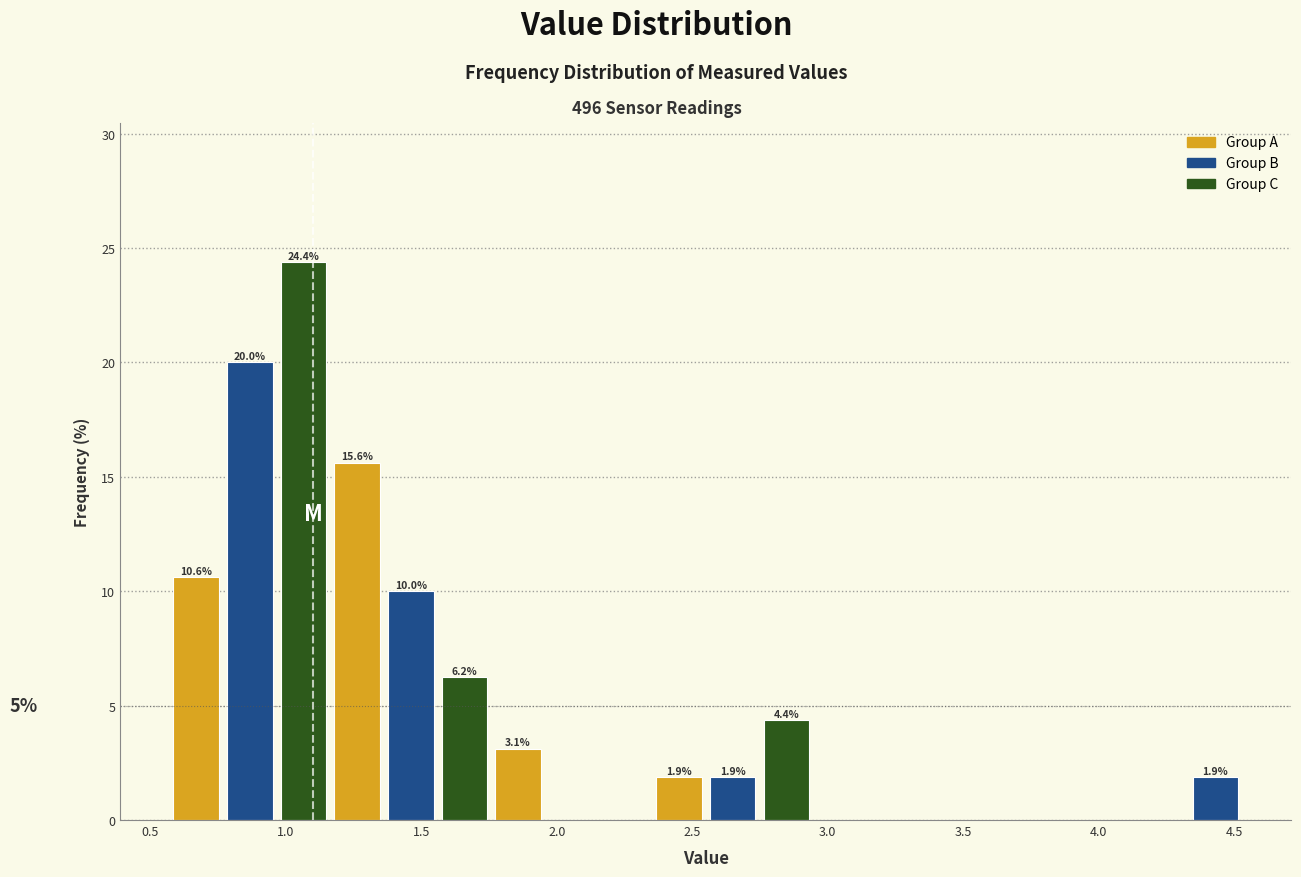

Read against the x-axis, roughly where is the centre of the tallest bar?

1.05